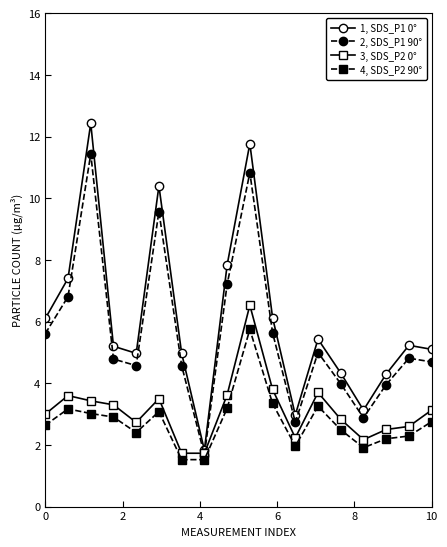

What is the maximum value for 3, SDS_P2 0°?

6.5